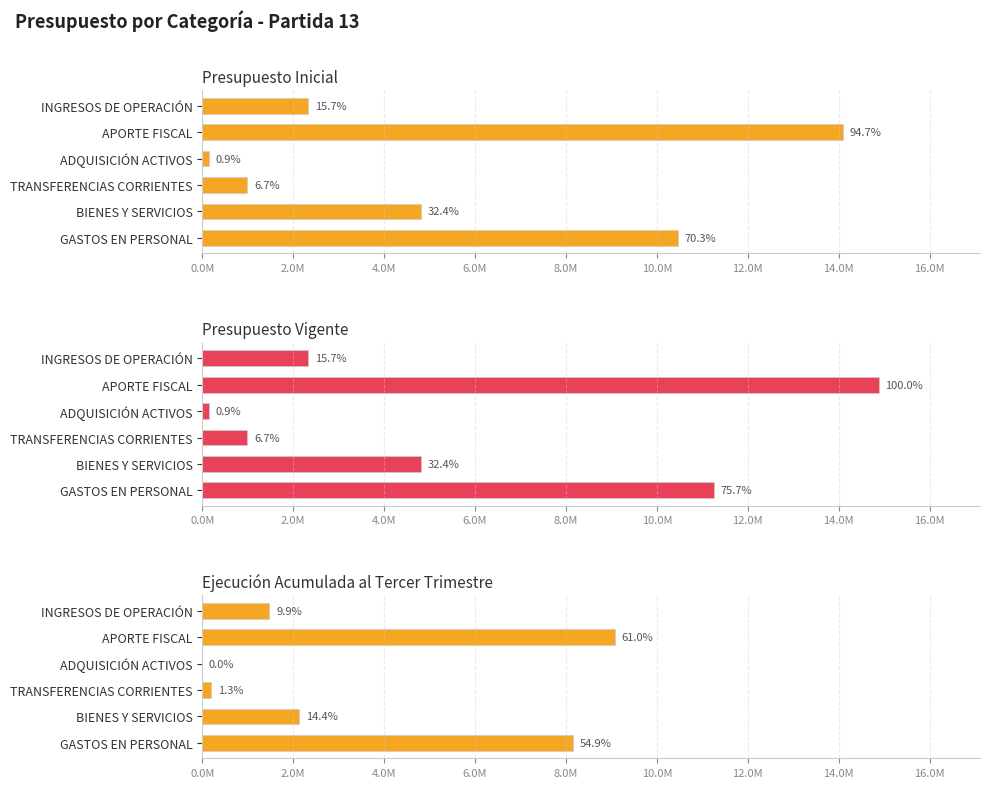

Reading left to right, extract all data points from this chart.

Presupuesto Inicial: 10462326	4819583	993842	139050	14081288	2333503
Presupuesto Vigente: 11255113	4819583	993842	139050	14874075	2333503
Ejecución Acumulada al Tercer Trimestre: 8159130	2135838	198148	0	9076166	1478989